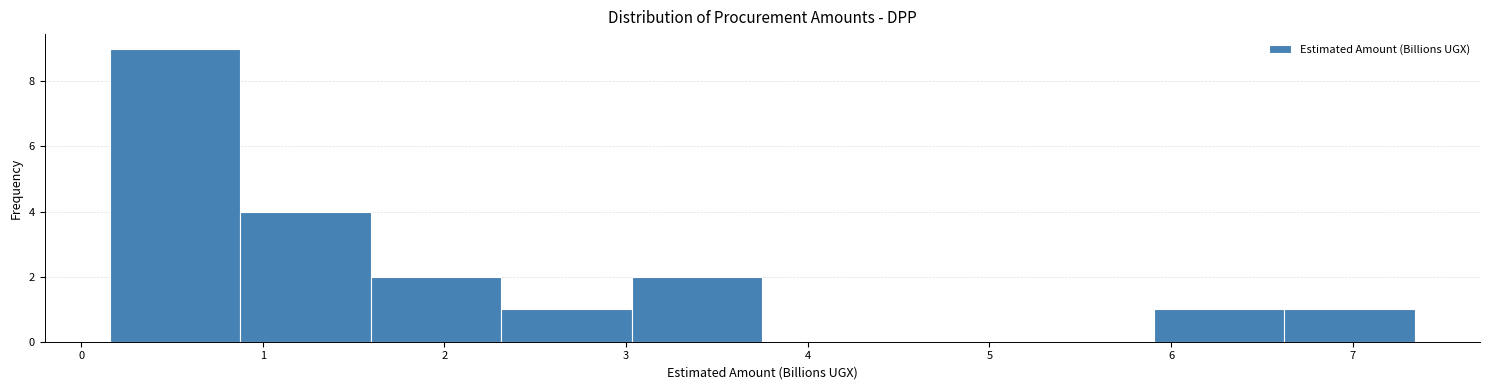

What is the height of the bar covering 2.3 to 3.0 on the x-axis? Neither the bar edges nor the heights are printed on the chart, so give them approximately, as read against the axes.

1